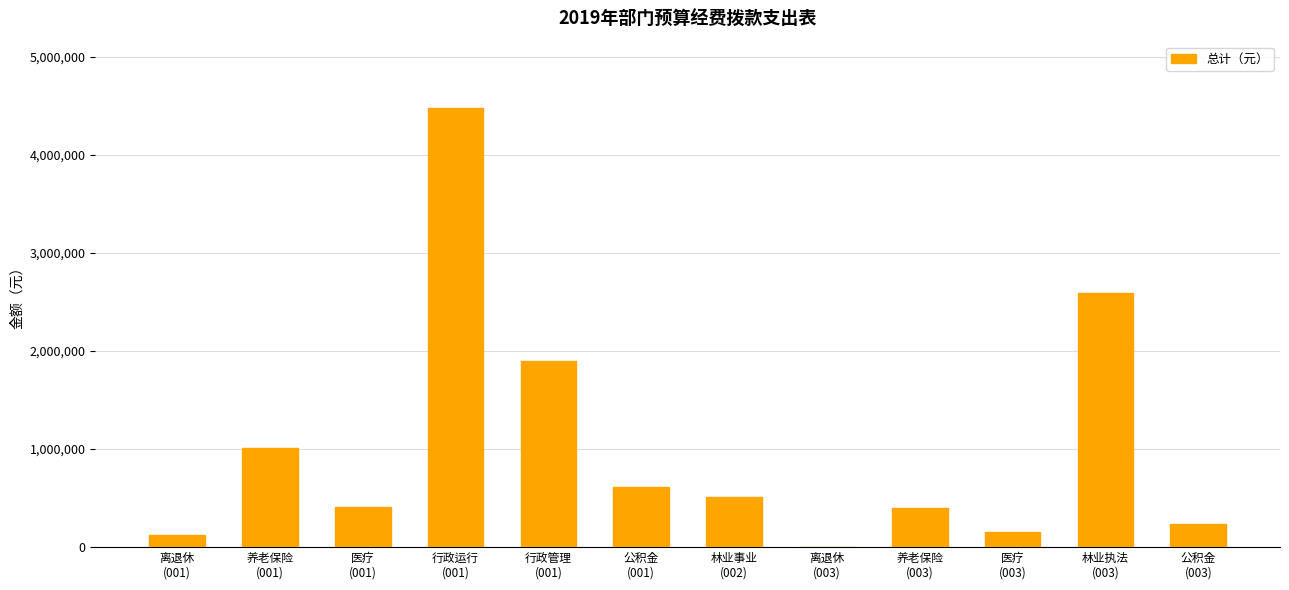

What is the maximum value shown in the chart?

4484495.0